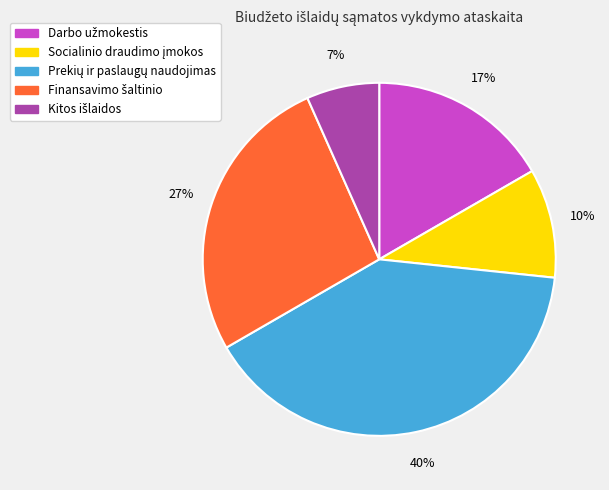

To the nearest percent, what is the difference between the largest and smallest slice percentages?

33%